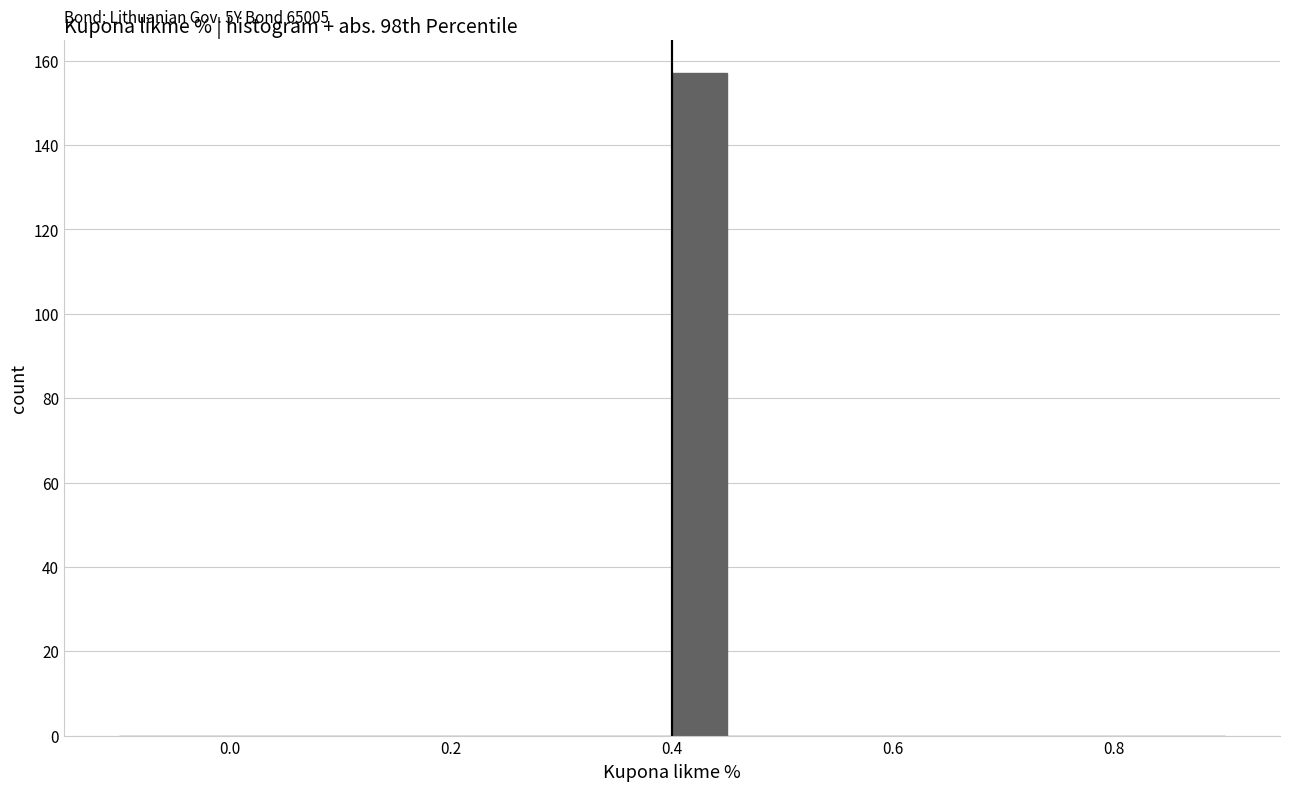

Read against the x-axis, roughly where is the centre of the tallest bar?

0.42